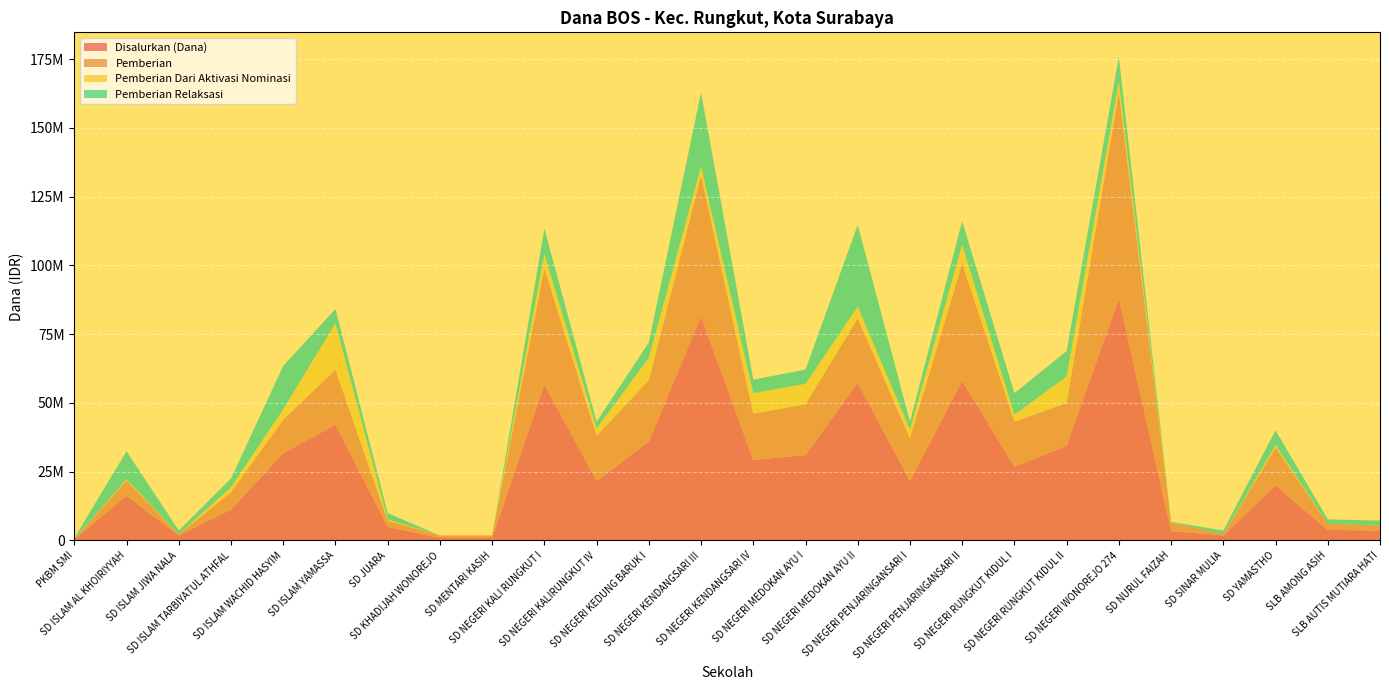

Reading left to right, transcribe all the data shown in this chart.

Disalurkan (Dana): PKBM SMI=450000	SD ISLAM AL KHOIRIYYAH=16200000	SD ISLAM JIWA NALA=1800000	SD ISLAM TARBIYATUL ATHFAL=11250000	SD ISLAM WACHID HASYIM=31725000	SD ISLAM YAMASSA=42075000	SD JUARA=4950000	SD KHADIJAH WONOREJO=900000	SD MENTARI KASIH=900000	SD NEGERI KALI RUNGKUT I=56700000	SD NEGERI KALIRUNGKUT IV=21600000	SD NEGERI KEDUNG BARUK I=36000000	SD NEGERI KENDANGSARI III=81450000	SD NEGERI KENDANGSARI IV=29250000	SD NEGERI MEDOKAN AYU I=31050000	SD NEGERI MEDOKAN AYU II=57375000	SD NEGERI PENJARINGANSARI I=21600000	SD NEGERI PENJARINGANSARI II=58050000	SD NEGERI RUNGKUT KIDUL I=26775000	SD NEGERI RUNGKUT KIDUL II=34425000	SD NEGERI WONOREJO 274=87975000	SD NURUL FAIZAH=3375000	SD SINAR MULIA=1800000	SD YAMASTHO=20025000	SLB AMONG ASIH=3825000	SLB AUTIS MUTIARA HATI=3600000
Pemberian: PKBM SMI=0	SD ISLAM AL KHOIRIYYAH=5625000	SD ISLAM JIWA NALA=450000	SD ISLAM TARBIYATUL ATHFAL=6300000	SD ISLAM WACHID HASYIM=12150000	SD ISLAM YAMASSA=20025000	SD JUARA=2250000	SD KHADIJAH WONOREJO=900000	SD MENTARI KASIH=900000	SD NEGERI KALI RUNGKUT I=42300000	SD NEGERI KALIRUNGKUT IV=16425000	SD NEGERI KEDUNG BARUK I=22275000	SD NEGERI KENDANGSARI III=51300000	SD NEGERI KENDANGSARI IV=16875000	SD NEGERI MEDOKAN AYU I=18450000	SD NEGERI MEDOKAN AYU II=23400000	SD NEGERI PENJARINGANSARI I=15525000	SD NEGERI PENJARINGANSARI II=42750000	SD NEGERI RUNGKUT KIDUL I=16425000	SD NEGERI RUNGKUT KIDUL II=15525000	SD NEGERI WONOREJO 274=75150000	SD NURUL FAIZAH=3150000	SD SINAR MULIA=450000	SD YAMASTHO=13725000	SLB AMONG ASIH=2250000	SLB AUTIS MUTIARA HATI=1800000
Pemberian Dari Aktivasi Nominasi: PKBM SMI=0	SD ISLAM AL KHOIRIYYAH=450000	SD ISLAM JIWA NALA=0	SD ISLAM TARBIYATUL ATHFAL=1800000	SD ISLAM WACHID HASYIM=3825000	SD ISLAM YAMASSA=16875000	SD JUARA=450000	SD KHADIJAH WONOREJO=0	SD MENTARI KASIH=0	SD NEGERI KALI RUNGKUT I=5175000	SD NEGERI KALIRUNGKUT IV=2700000	SD NEGERI KEDUNG BARUK I=8100000	SD NEGERI KENDANGSARI III=3150000	SD NEGERI KENDANGSARI IV=7425000	SD NEGERI MEDOKAN AYU I=7425000	SD NEGERI MEDOKAN AYU II=4275000	SD NEGERI PENJARINGANSARI I=3150000	SD NEGERI PENJARINGANSARI II=6750000	SD NEGERI RUNGKUT KIDUL I=2475000	SD NEGERI RUNGKUT KIDUL II=9675000	SD NEGERI WONOREJO 274=3600000	SD NURUL FAIZAH=0	SD SINAR MULIA=0	SD YAMASTHO=900000	SLB AMONG ASIH=0	SLB AUTIS MUTIARA HATI=0
Pemberian Relaksasi: PKBM SMI=450000	SD ISLAM AL KHOIRIYYAH=10125000	SD ISLAM JIWA NALA=1350000	SD ISLAM TARBIYATUL ATHFAL=3150000	SD ISLAM WACHID HASYIM=15750000	SD ISLAM YAMASSA=5175000	SD JUARA=2250000	SD KHADIJAH WONOREJO=0	SD MENTARI KASIH=0	SD NEGERI KALI RUNGKUT I=9225000	SD NEGERI KALIRUNGKUT IV=2475000	SD NEGERI KEDUNG BARUK I=5625000	SD NEGERI KENDANGSARI III=27000000	SD NEGERI KENDANGSARI IV=4950000	SD NEGERI MEDOKAN AYU I=5175000	SD NEGERI MEDOKAN AYU II=29700000	SD NEGERI PENJARINGANSARI I=2925000	SD NEGERI PENJARINGANSARI II=8550000	SD NEGERI RUNGKUT KIDUL I=7875000	SD NEGERI RUNGKUT KIDUL II=9225000	SD NEGERI WONOREJO 274=9225000	SD NURUL FAIZAH=225000	SD SINAR MULIA=1350000	SD YAMASTHO=5400000	SLB AMONG ASIH=1575000	SLB AUTIS MUTIARA HATI=1800000